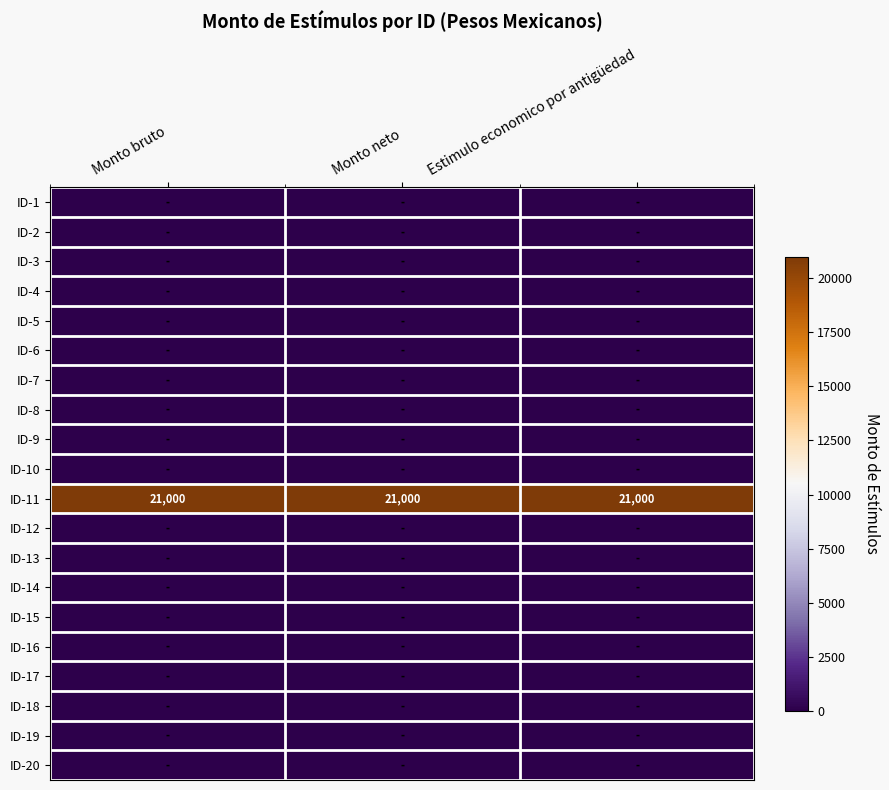

What is the sum of all ID-11 values?

63000